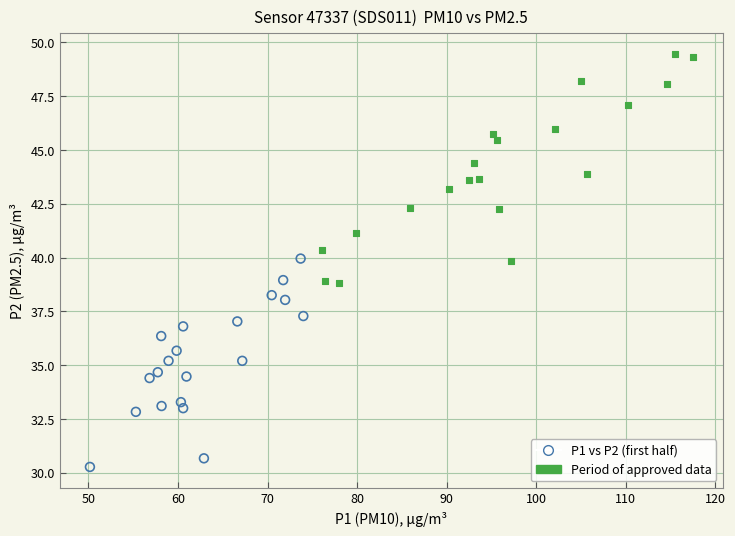

Which series reaches the maximum Y coordinate?

Period of approved data